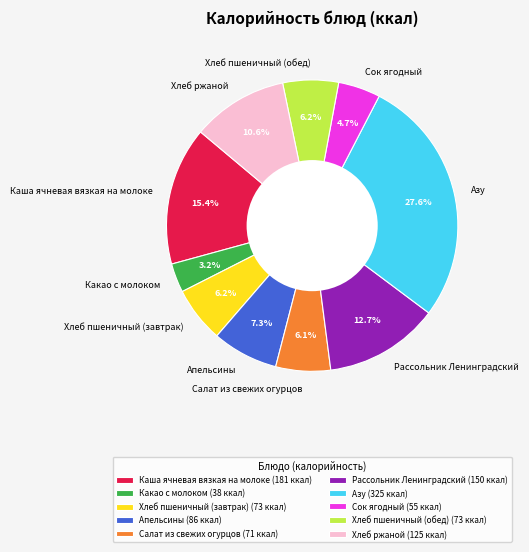

Count the number of slices in the pie.

10